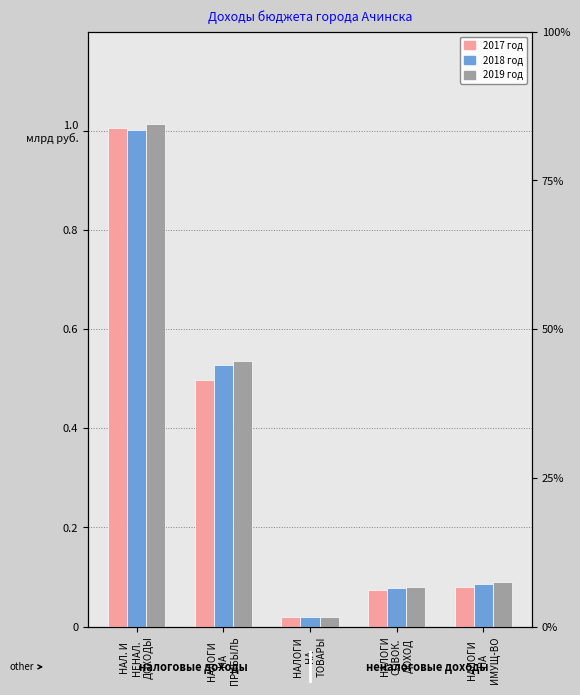

What is the label of the 3rd bar from the left?

НАЛОГИ
НА
ТОВАРЫ